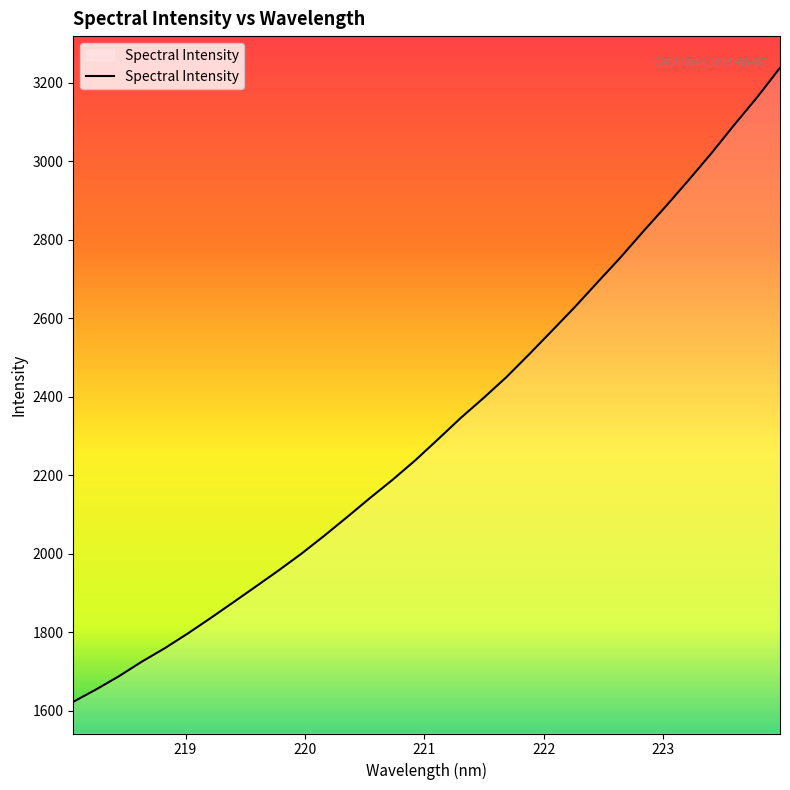

What is the minimum value shown in the chart?

1622.7